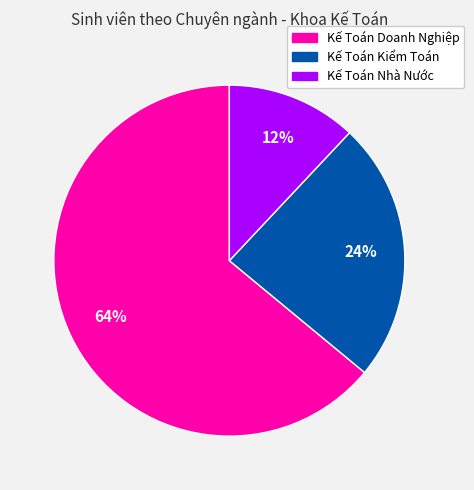

The Kế Toán Nhà Nước slice represents 1% of the pie. True or false?

False